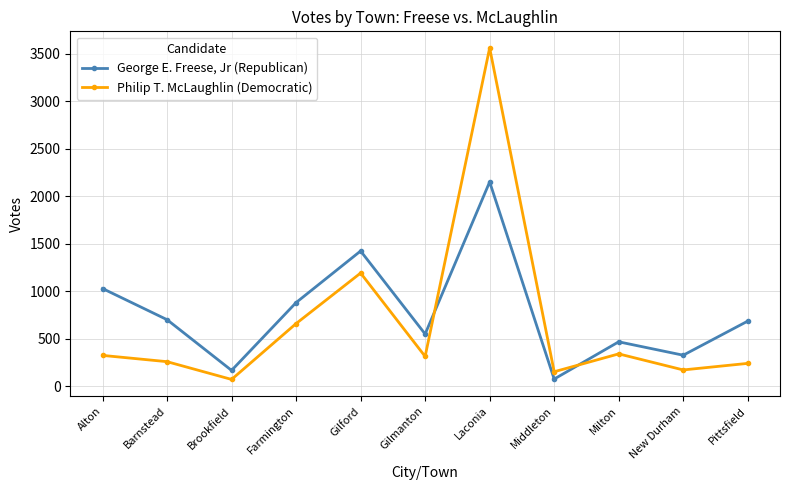

In Philip T. McLaughlin (Democratic), how many points are higher than both neighbors (excluding endpoints)?

3